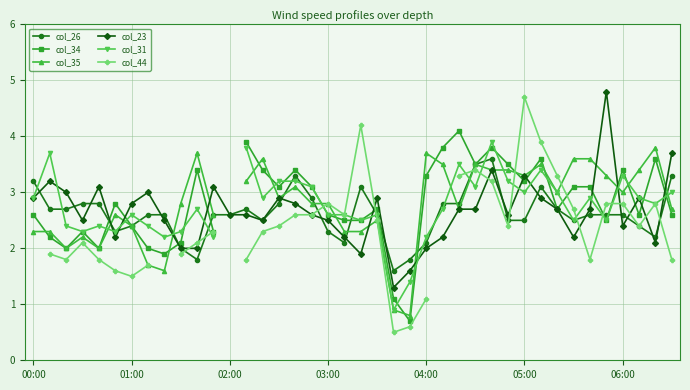

Is the value of col_31 at 23 greater than the value of col_35 at 20?

No